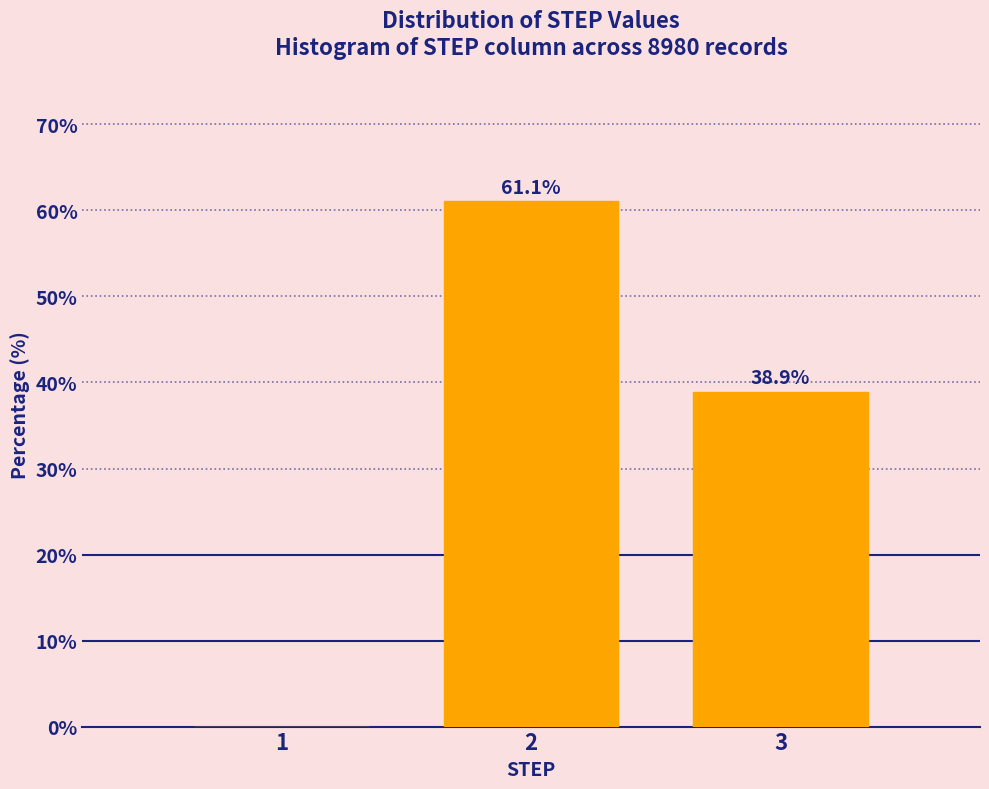

Reading left to right, transcribe all the data shown in this chart.

1=0.0	2=61.1	3=38.9